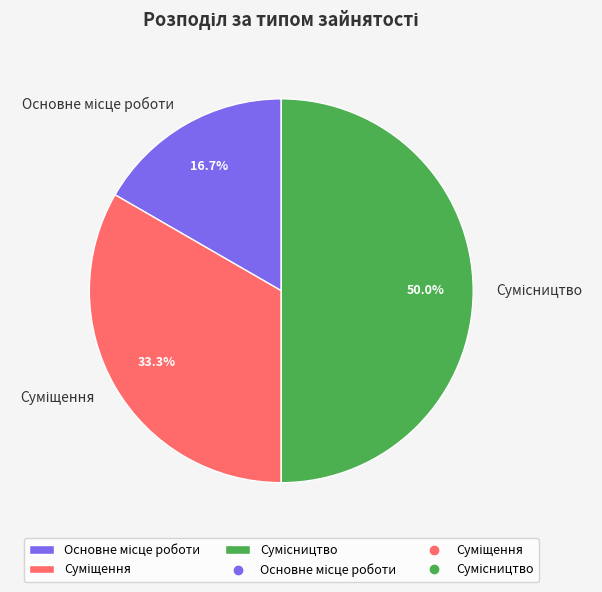

True or false: Суміщення accounts for 33% of the total.

True